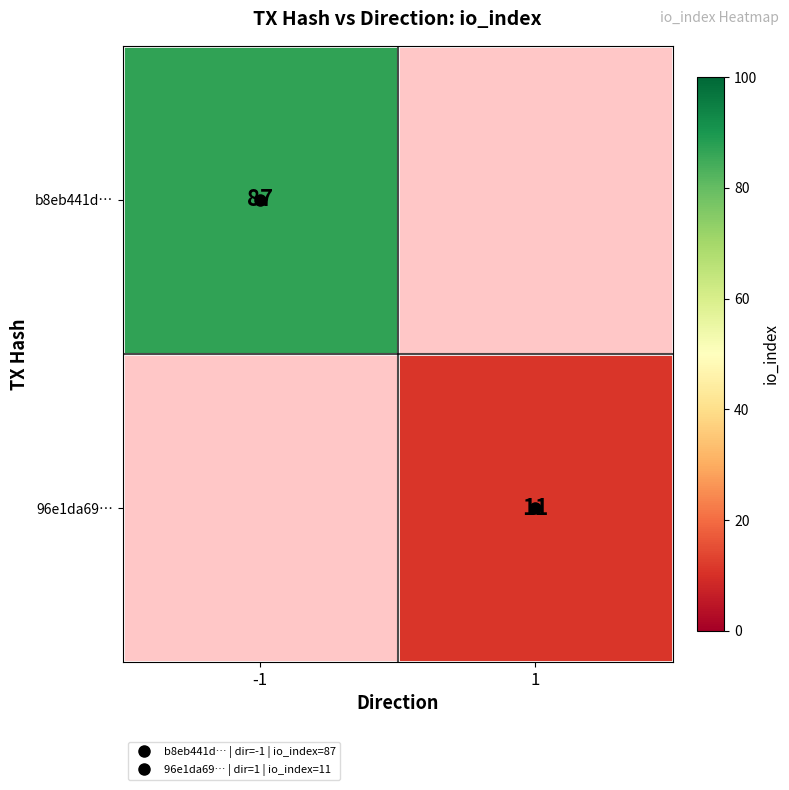

How many series are shown in this chart?

2